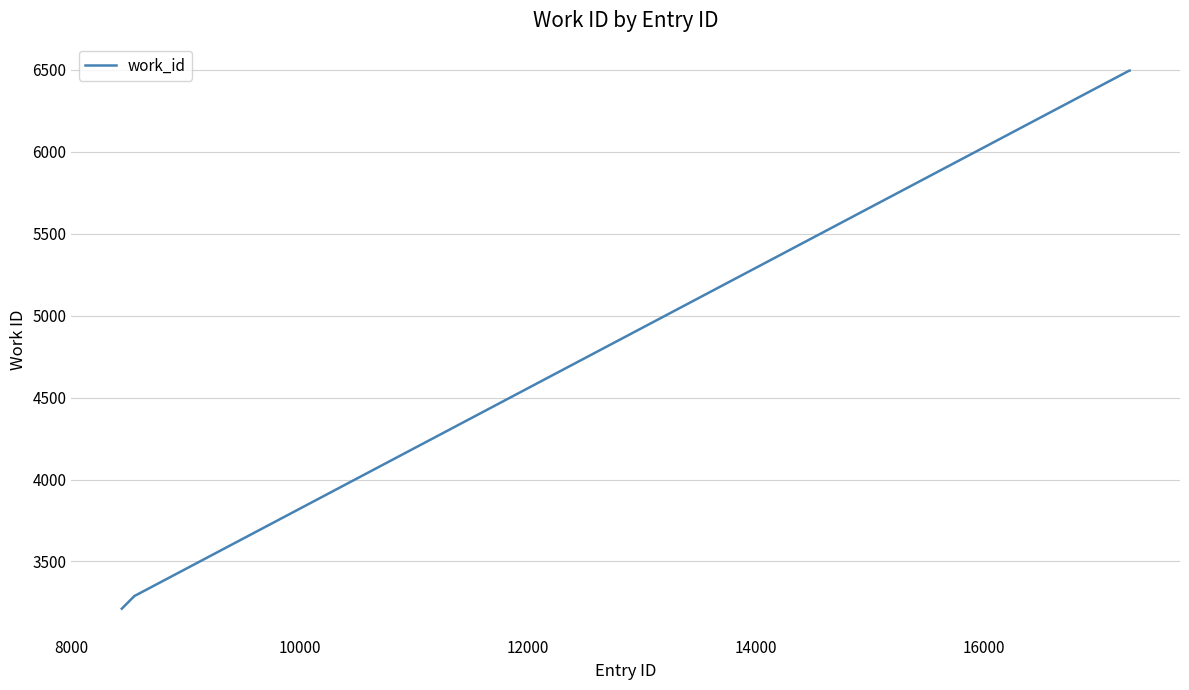

What is the minimum value shown in the chart?

3212